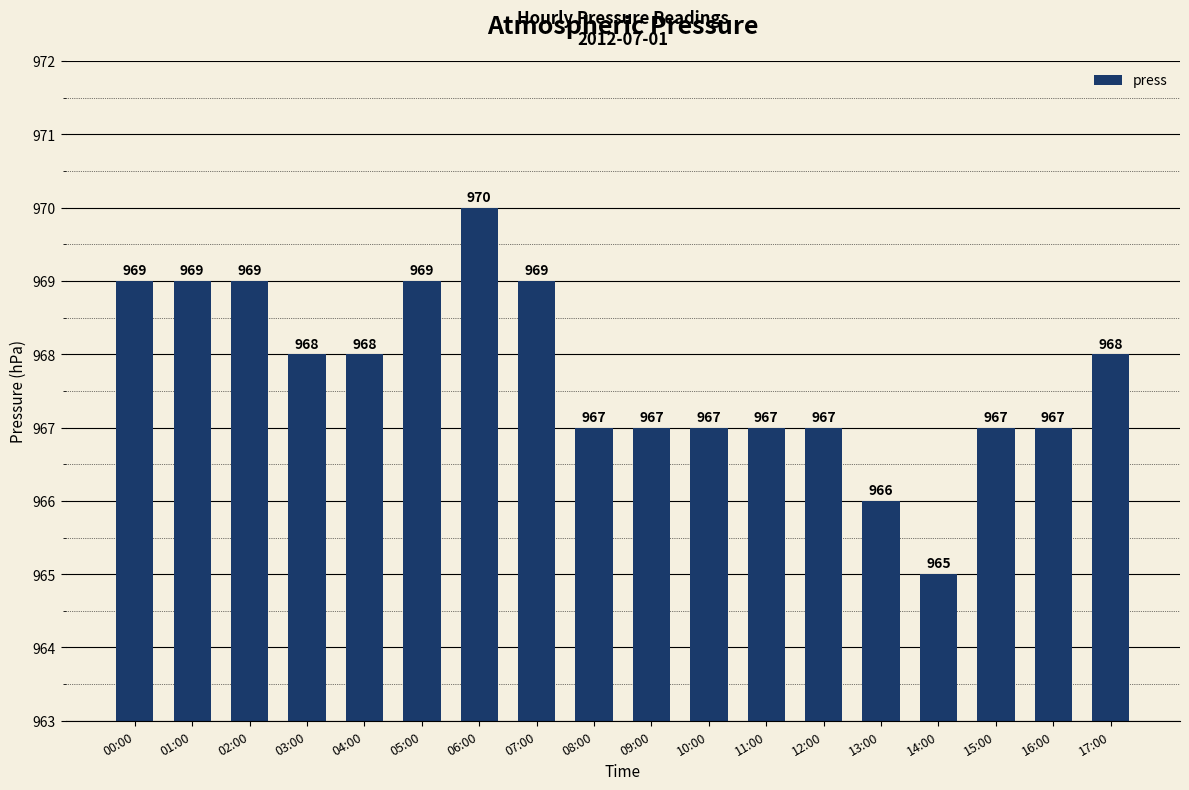

What is the difference between the maximum and minimum values?

5